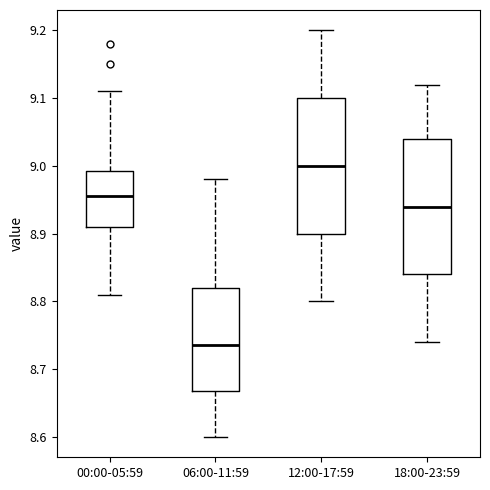

Reading left to right, read every box against the y-axis: the position of its median line, the range the box covers, and the ends of its whiskers. The values are not printed on the chart, so give them approximately, as read against the axis.

00:00-05:59: median 8.96, box 8.91 to 8.99, whiskers 8.81 to 9.11
06:00-11:59: median 8.74, box 8.67 to 8.82, whiskers 8.60 to 8.98
12:00-17:59: median 9.00, box 8.90 to 9.10, whiskers 8.80 to 9.20
18:00-23:59: median 8.94, box 8.84 to 9.04, whiskers 8.74 to 9.12